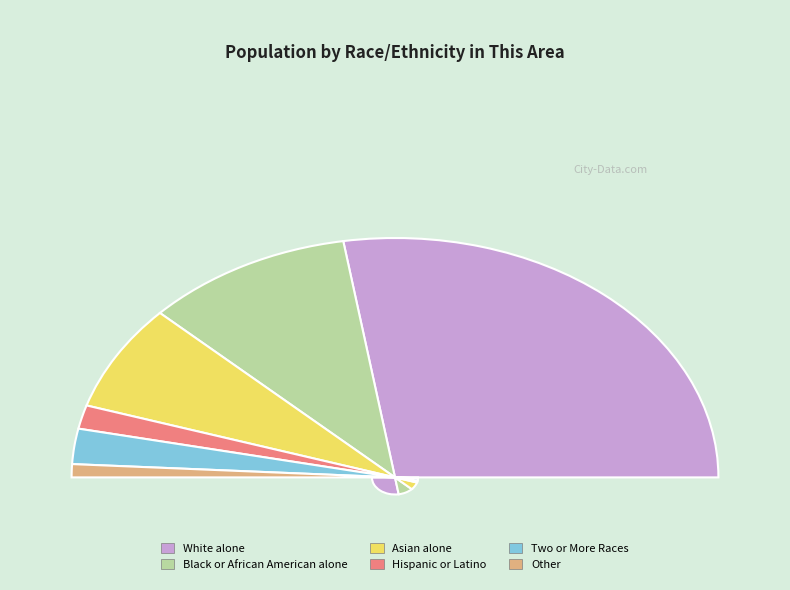

Which slice is the largest?

White alone